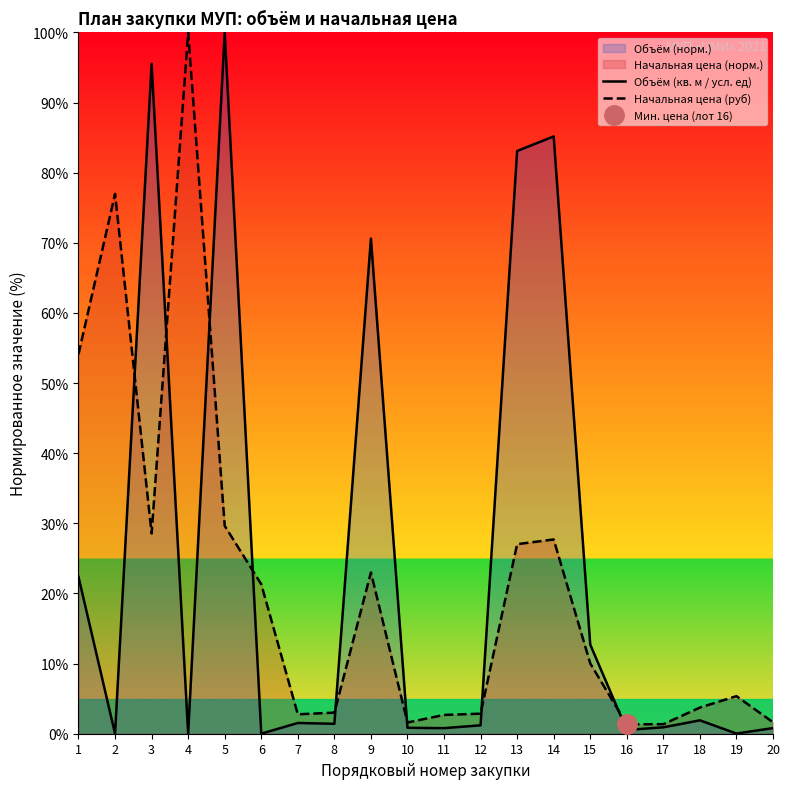

What is the total value across all series at 17?

2.3